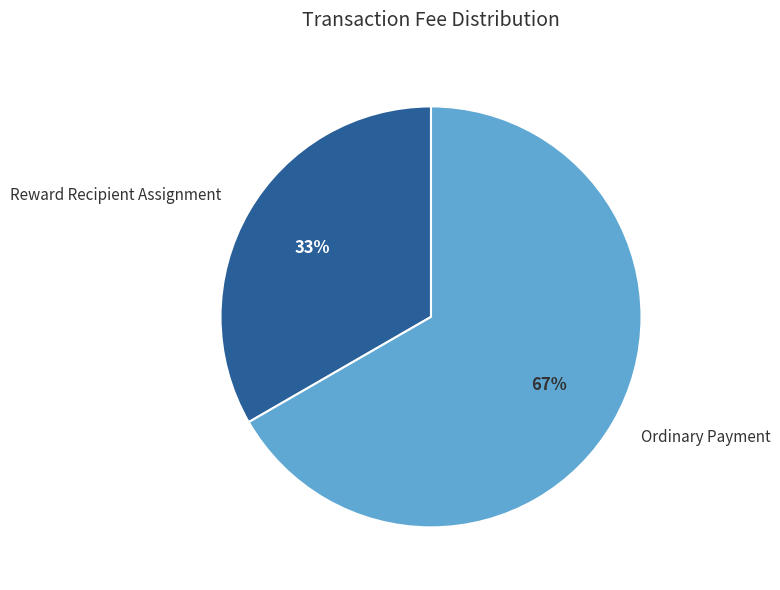

Do Ordinary Payment and Reward Recipient Assignment together represent more than half of the pie?

Yes